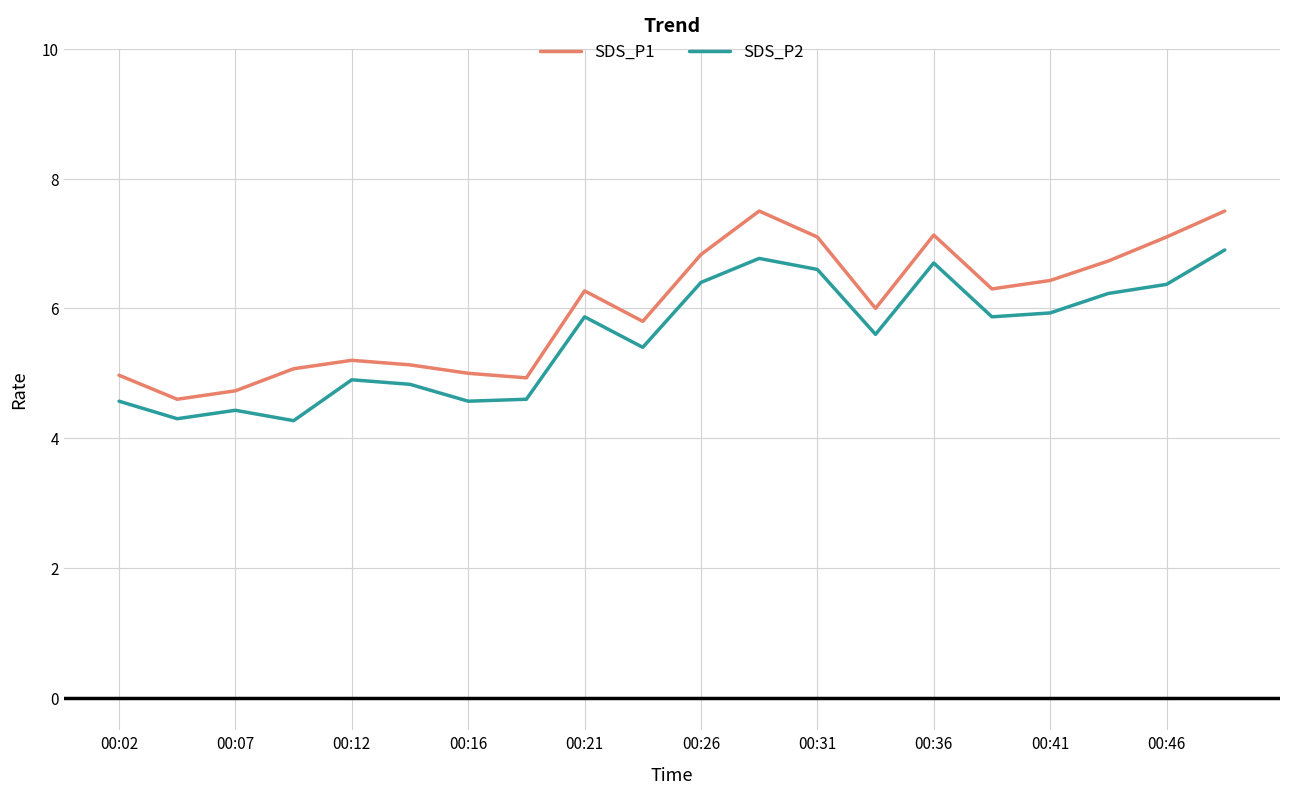

Which series has the largest total across all categories?

SDS_P1